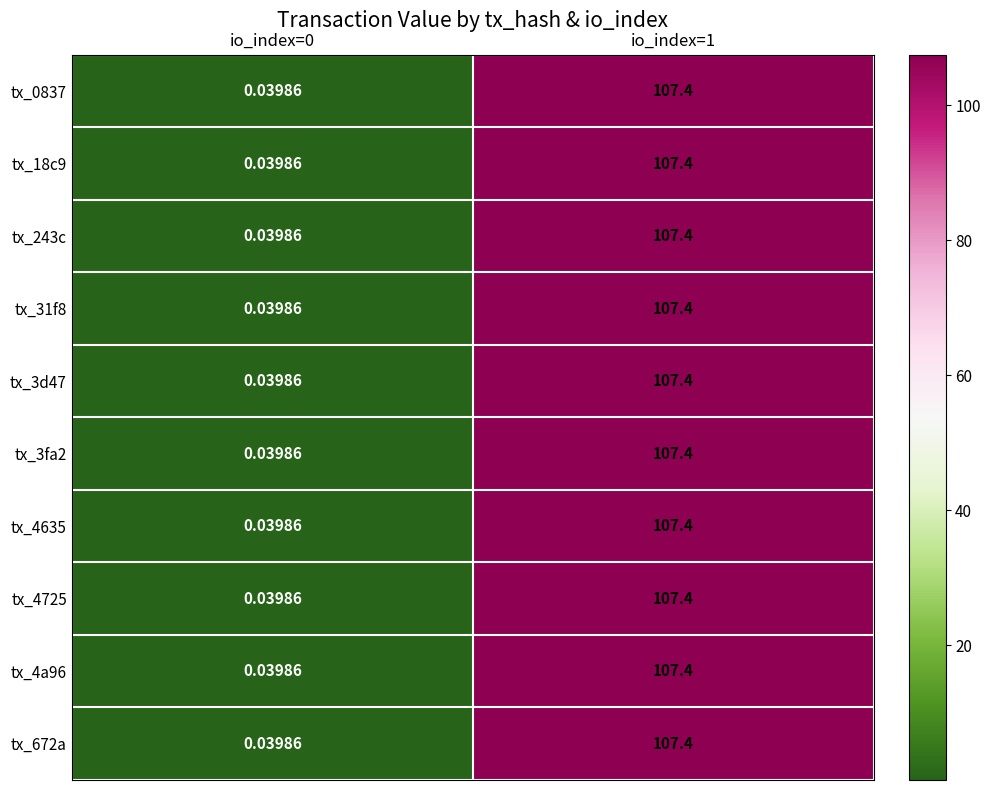

Reading right to left, list all the values displayed in this chart.

tx_0837: io_index=1=107.4	io_index=0=0.0
tx_18c9: io_index=1=107.4	io_index=0=0.0
tx_243c: io_index=1=107.4	io_index=0=0.0
tx_31f8: io_index=1=107.4	io_index=0=0.0
tx_3d47: io_index=1=107.4	io_index=0=0.0
tx_3fa2: io_index=1=107.4	io_index=0=0.0
tx_4635: io_index=1=107.4	io_index=0=0.0
tx_4725: io_index=1=107.4	io_index=0=0.0
tx_4a96: io_index=1=107.4	io_index=0=0.0
tx_672a: io_index=1=107.4	io_index=0=0.0